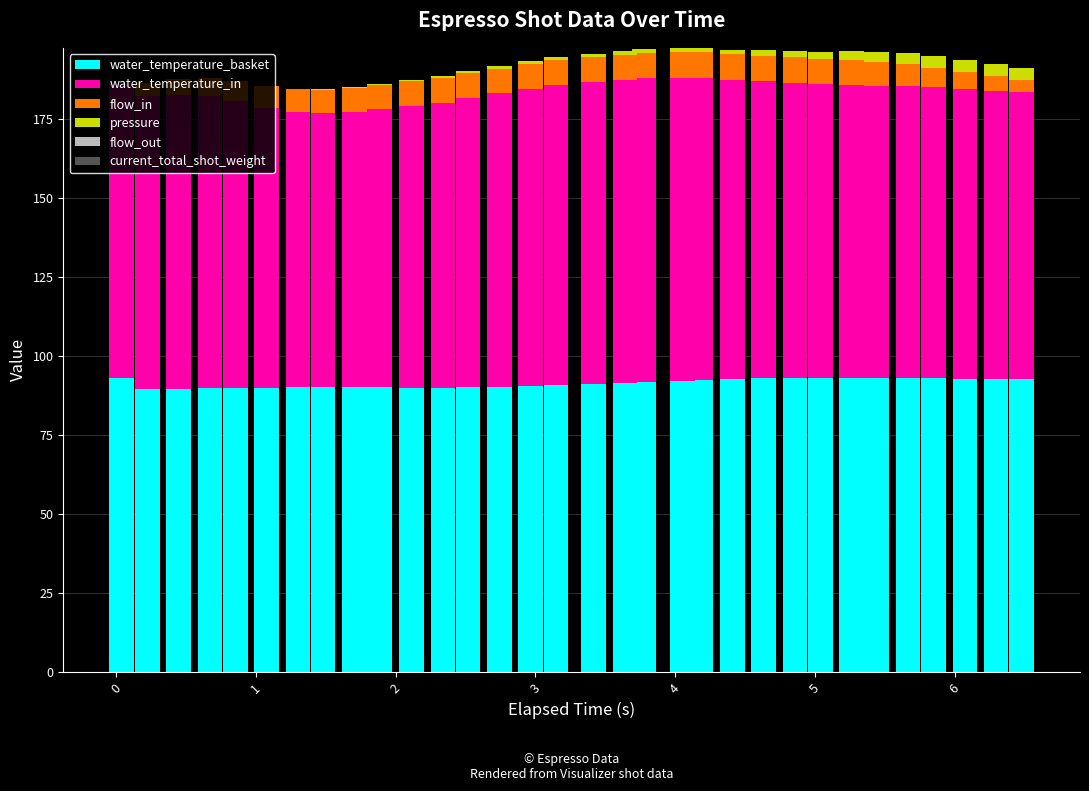

What is the sum of all water_temperature_basket values?

2921.7